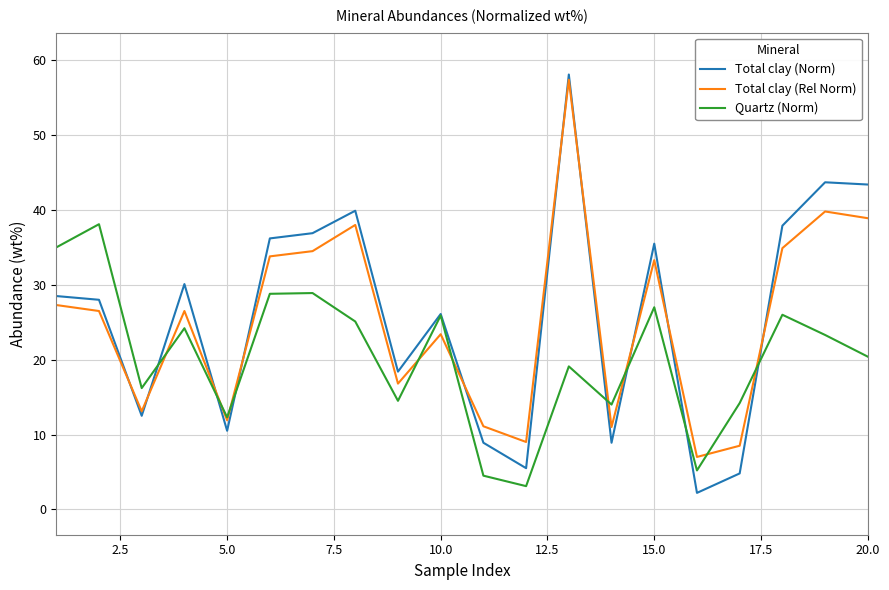

What is the minimum value for Quartz (Norm)?

3.1